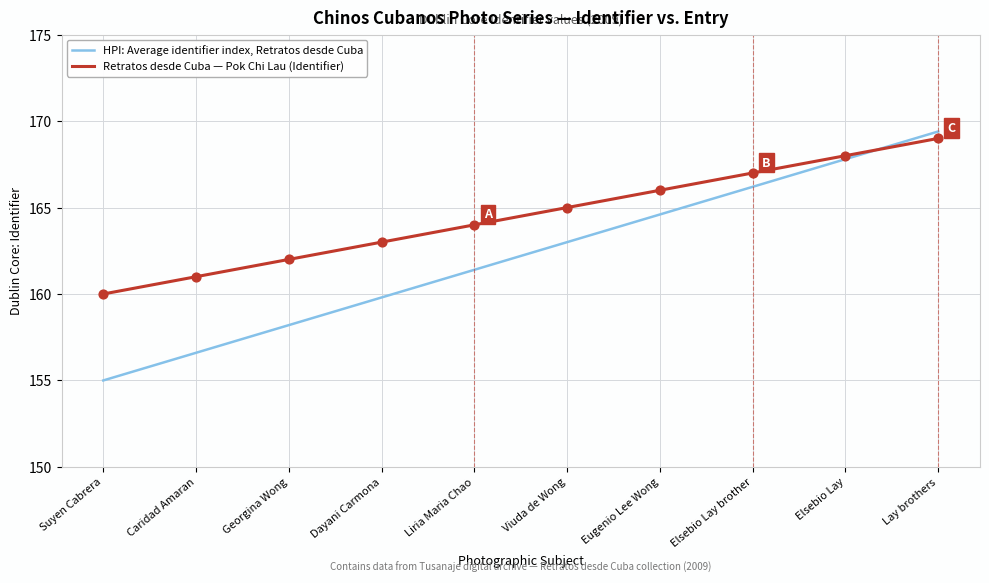

Which series changed the most between Suyen Cabrera and Eugenio Lee Wong?

HPI: Average identifier index, Retratos desde Cuba